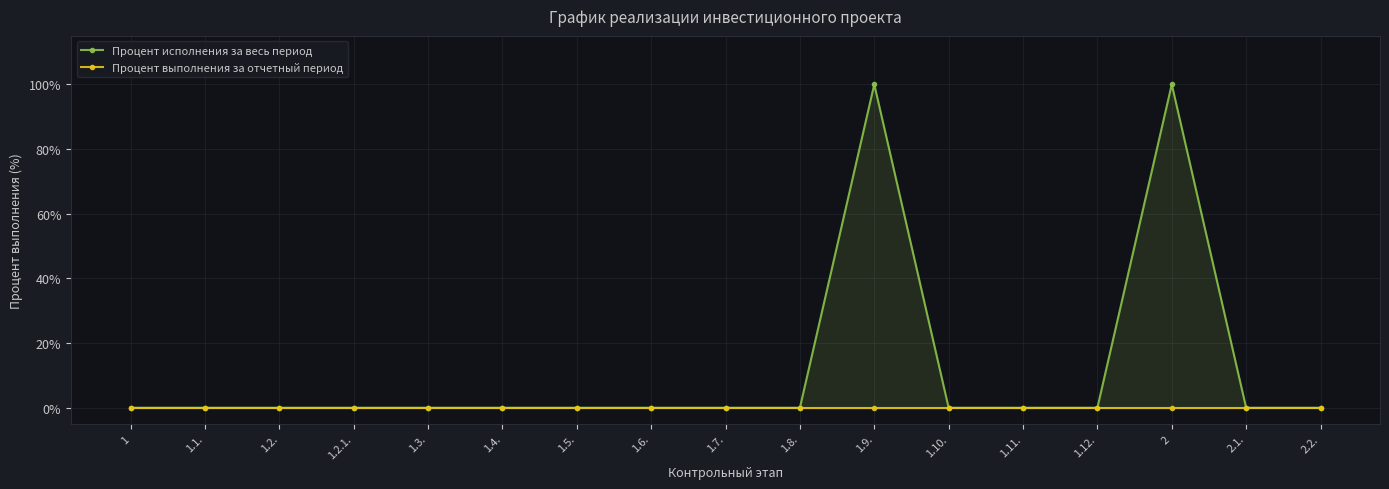

Reading right to left, list all the values displayed in this chart.

Процент исполнения за весь период: 0	0	100	0	0	0	100	0	0	0	0	0	0	0	0	0	0
Процент выполнения за отчетный период: 0	0	0	0	0	0	0	0	0	0	0	0	0	0	0	0	0